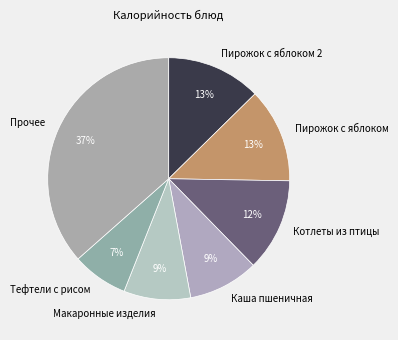

To the nearest percent, what is the average slice percentage?

14%